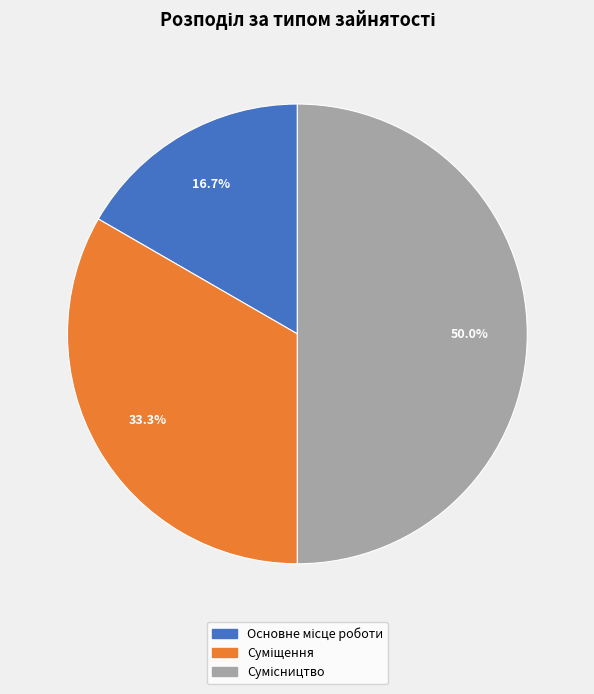

How many slices are in this pie chart?

3